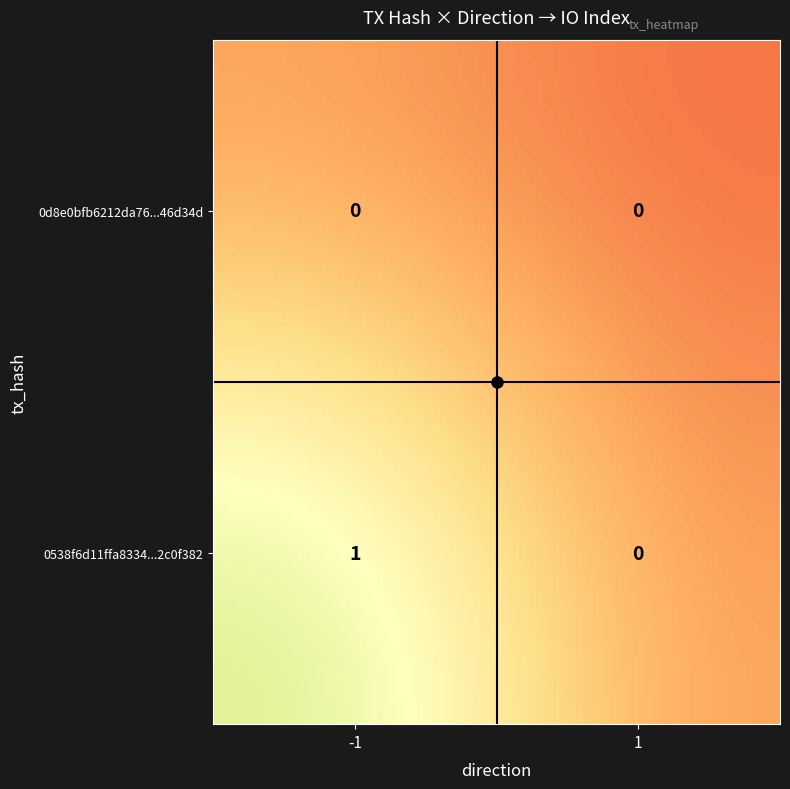

Reading left to right, list all the values displayed in this chart.

0538f6d11ffa8334a8877c2863ccf8ff2c0f382: 1	0
0d8e0bfb6212da762acc585e19f684a7846d34d: 0	0